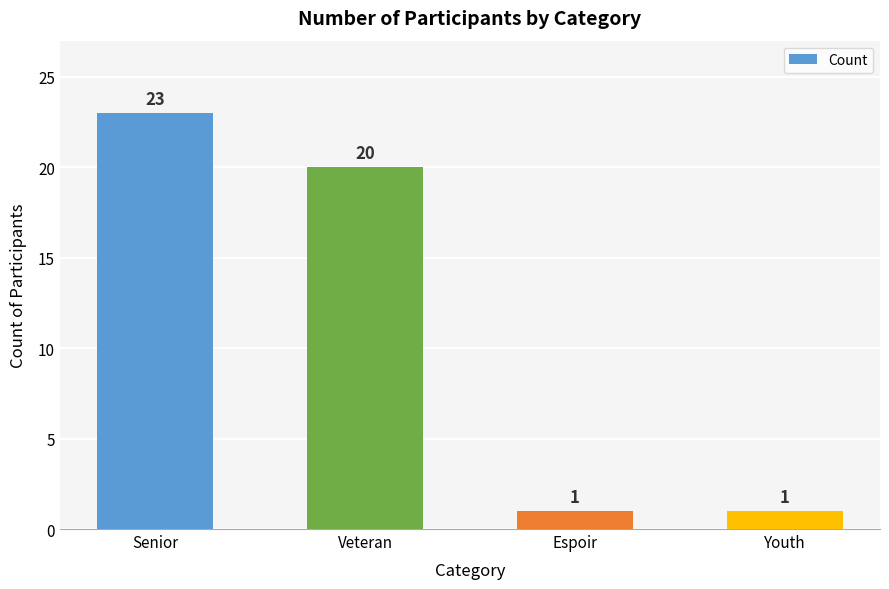

What is the value of the 4th bar from the left?

1